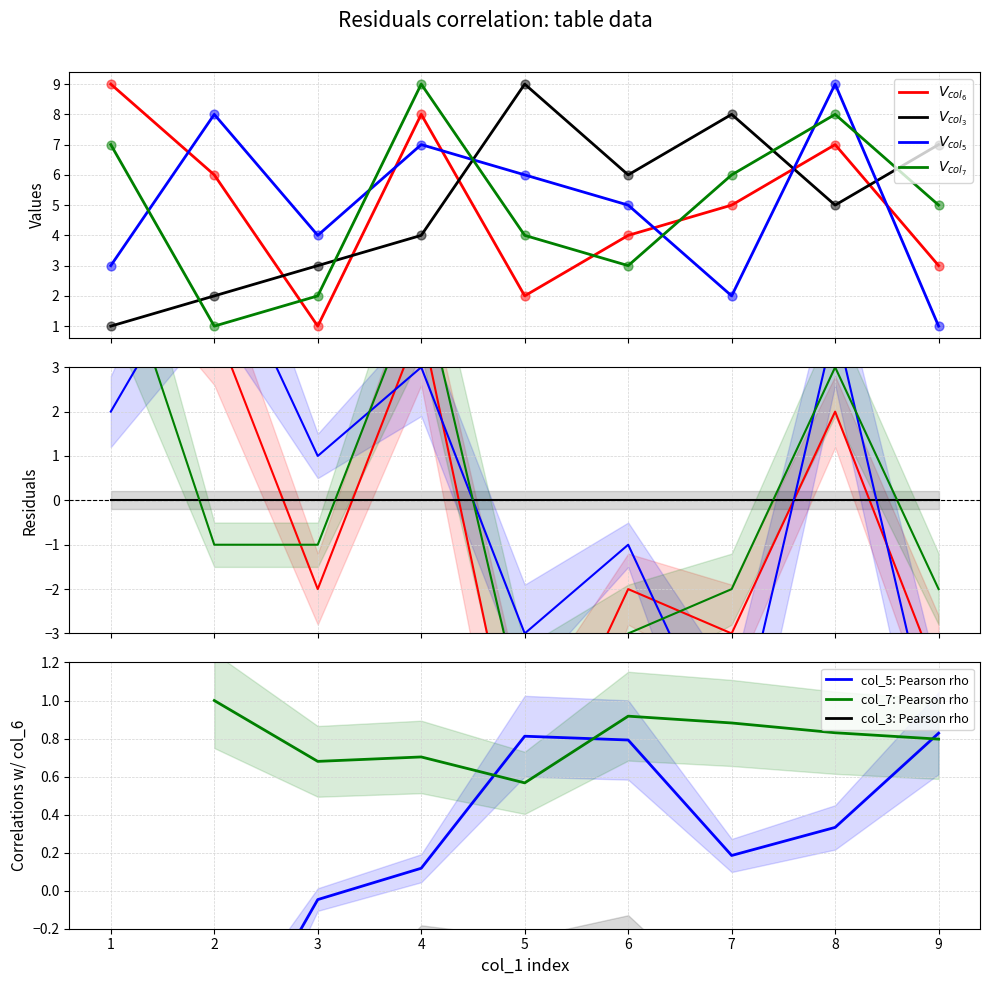

Which series contains the highest Y value?

col_6